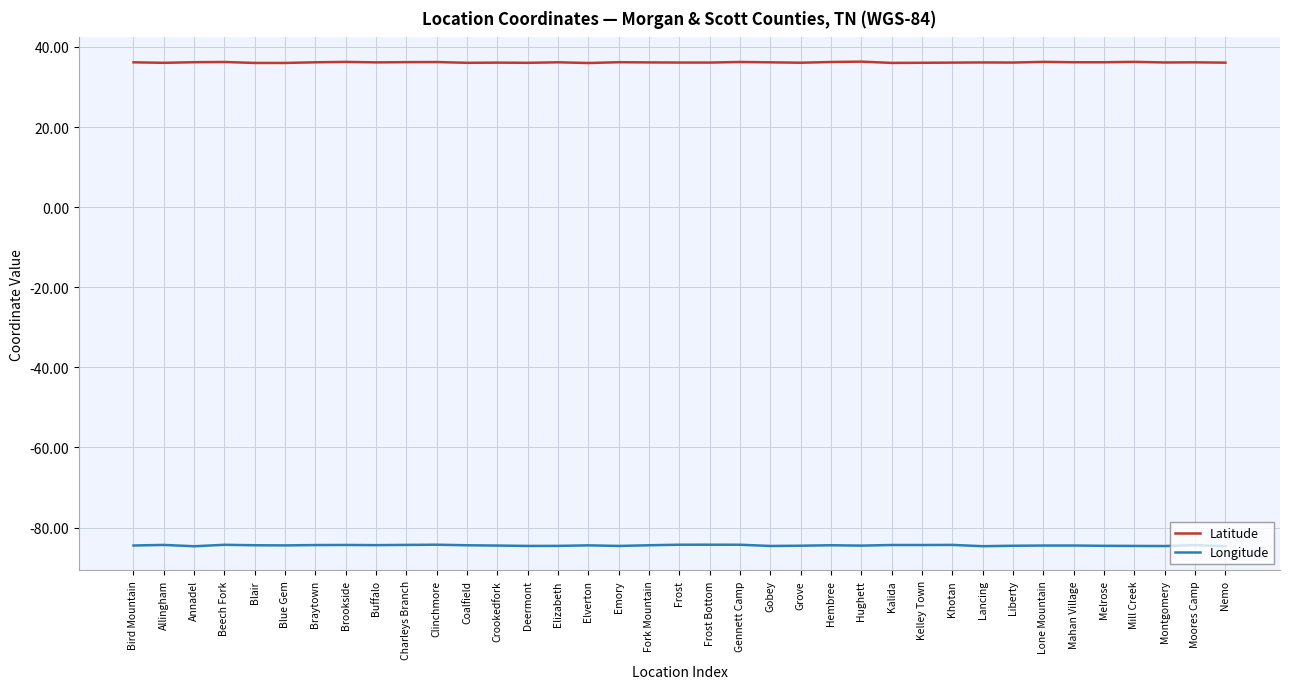

What is the maximum value for Longitude?

-84.3